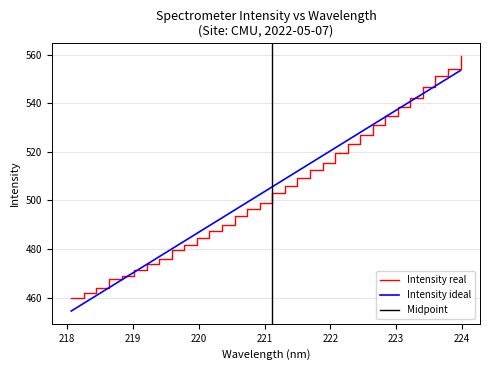

What is the highest value of the Intensity ideal series?

553.5